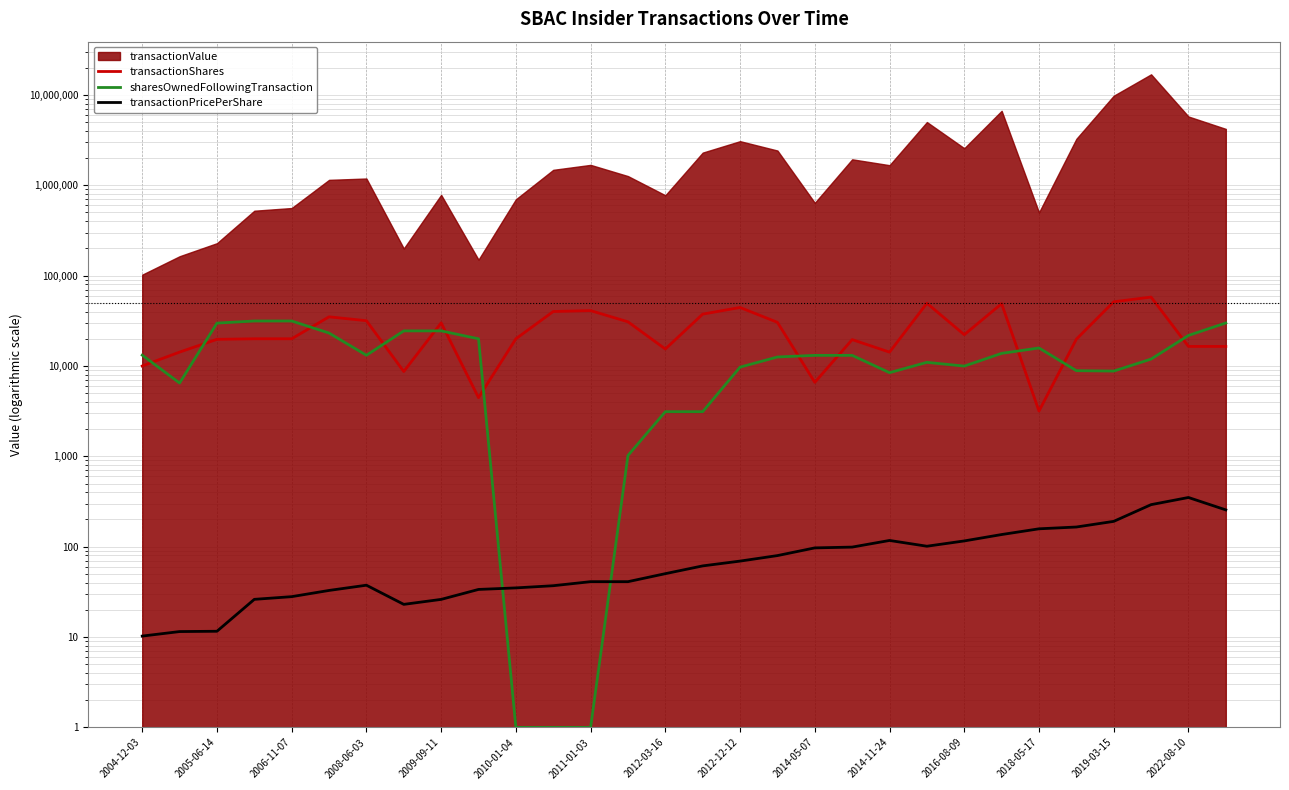

How many data points in sharesOwnedFollowingTransaction are less than 13108?

15